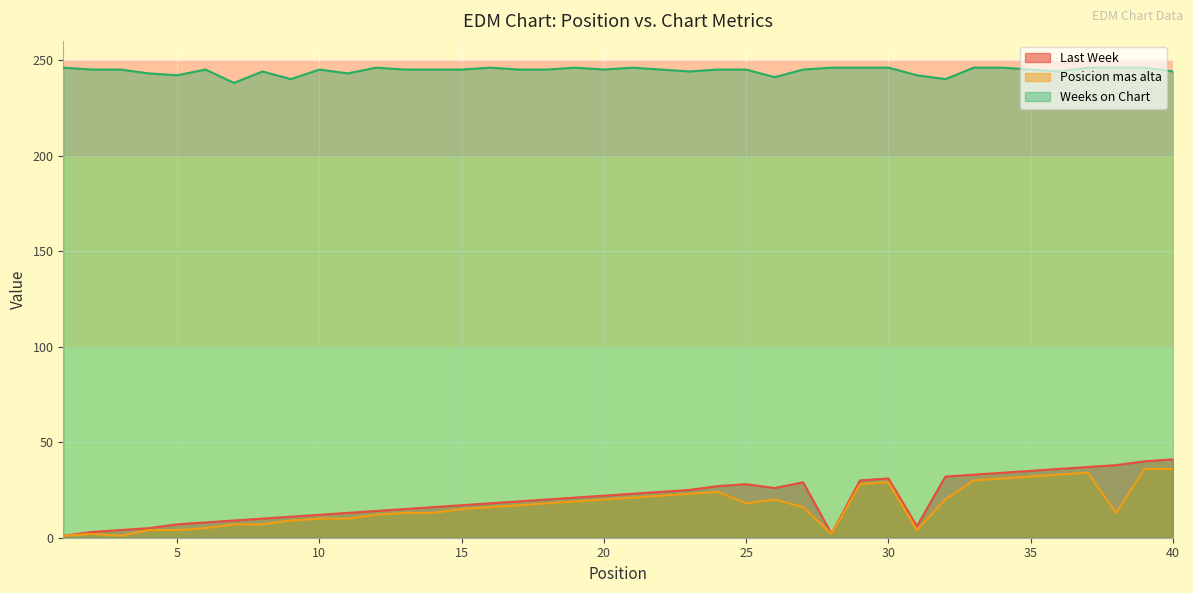

The Posicion mas alta series shows 6 at 18. True or false?

False